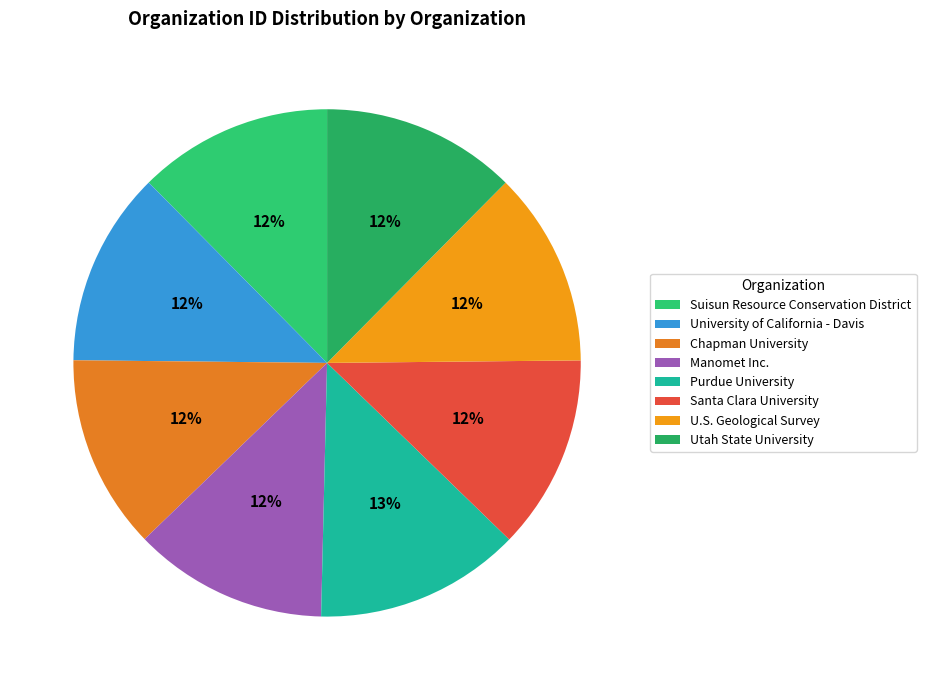

True or false: Manomet Inc. accounts for 4% of the total.

False